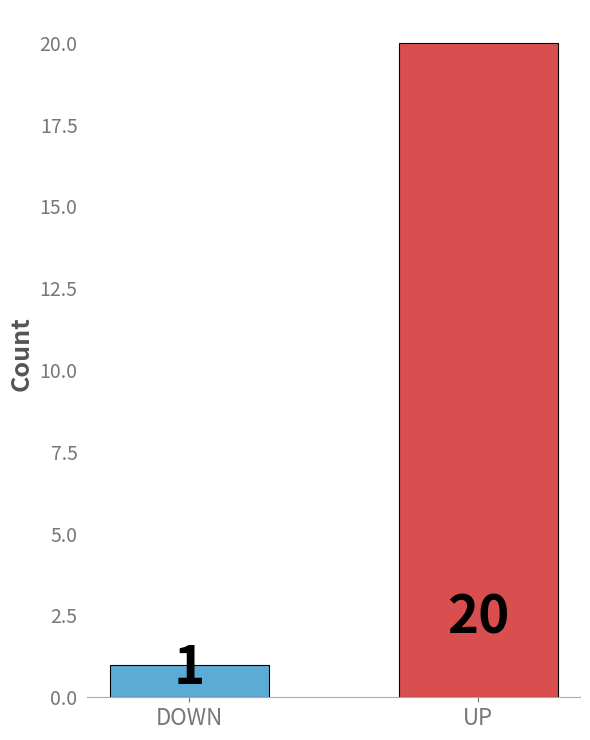

What is the label of the 2nd bar from the right?

DOWN